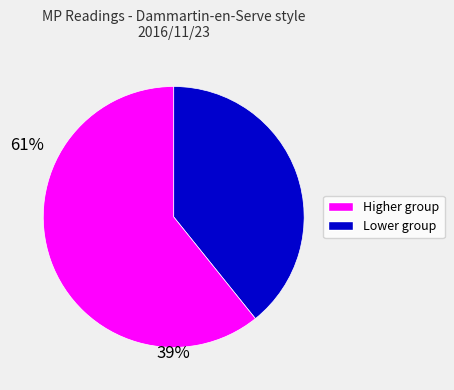

Is there a majority slice in this chart?

Yes